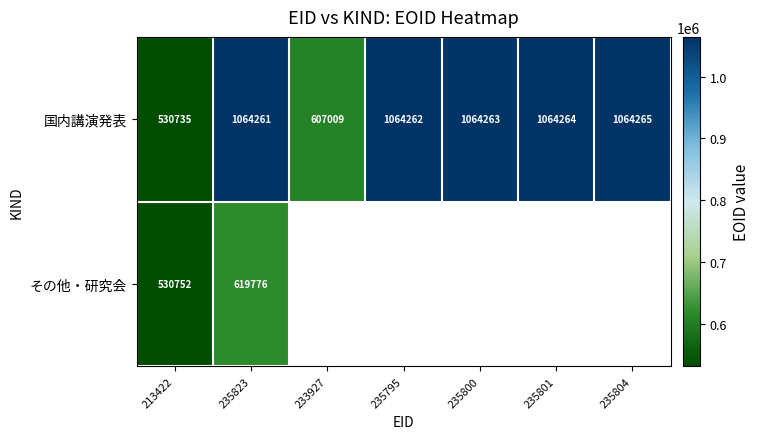

What is the spread (max minus min) of values at 235823?

444485